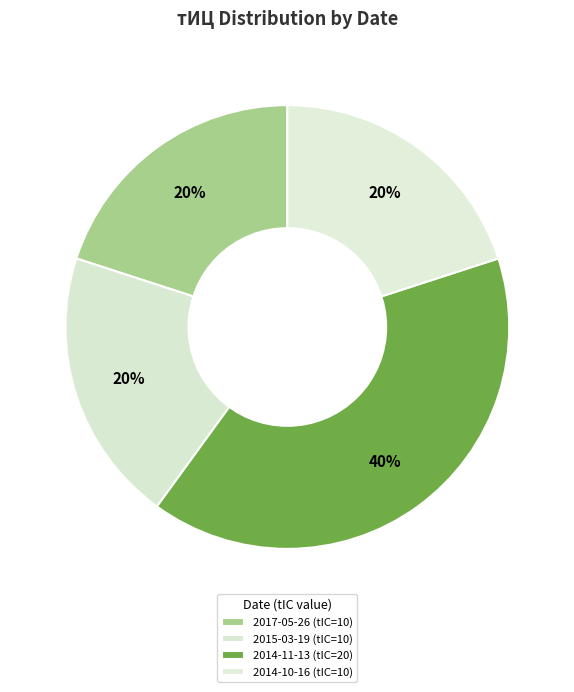

To the nearest percent, what is the average slice percentage?

25%